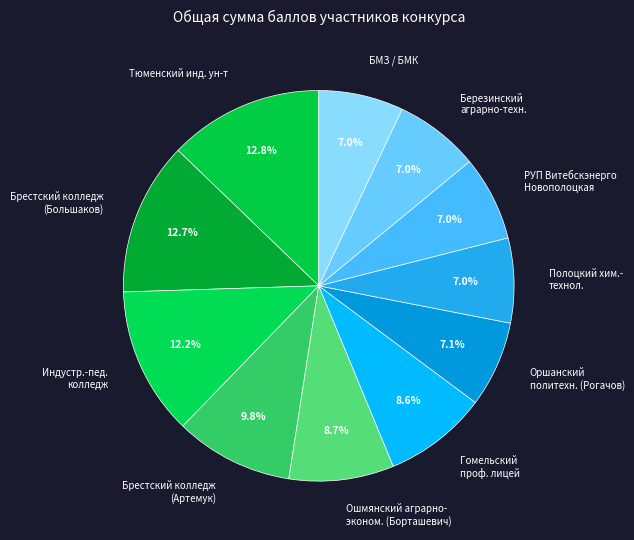

How many segments does this pie chart have?

11